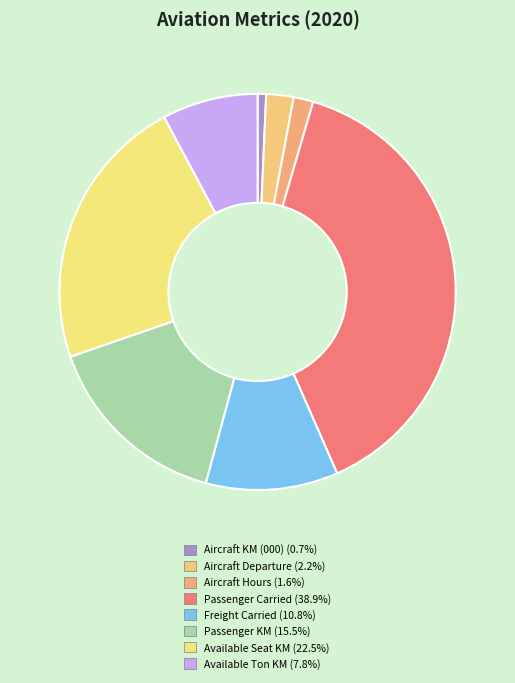

Rank the categories by value from lowest to highest.

Aircraft KM (000), Aircraft Hours, Aircraft Departure, Available Ton KM, Freight Carried, Passenger KM, Available Seat KM, Passenger Carried